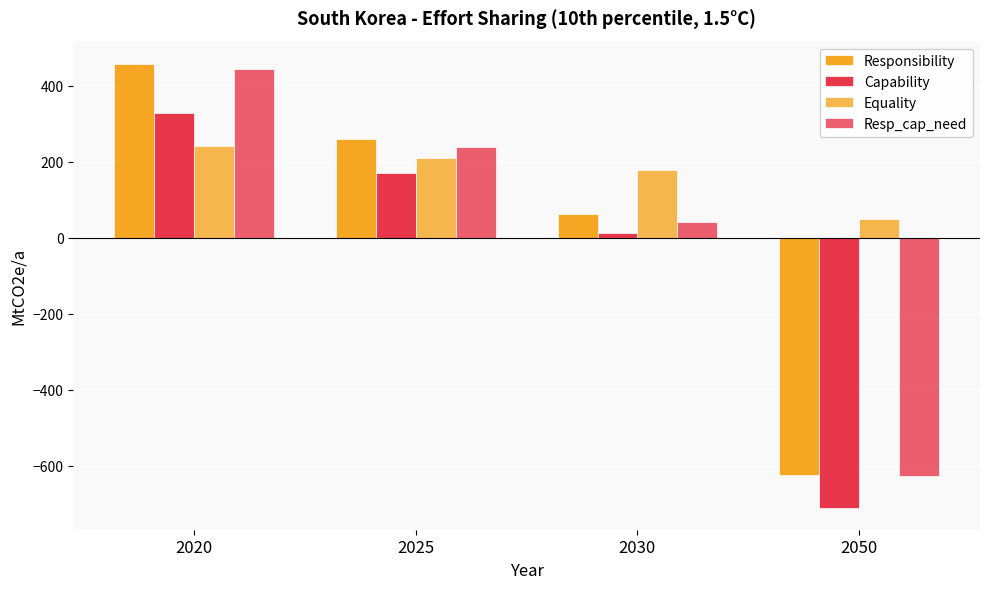

What is the value of the Capability bar at the 1st from the left?

328.2